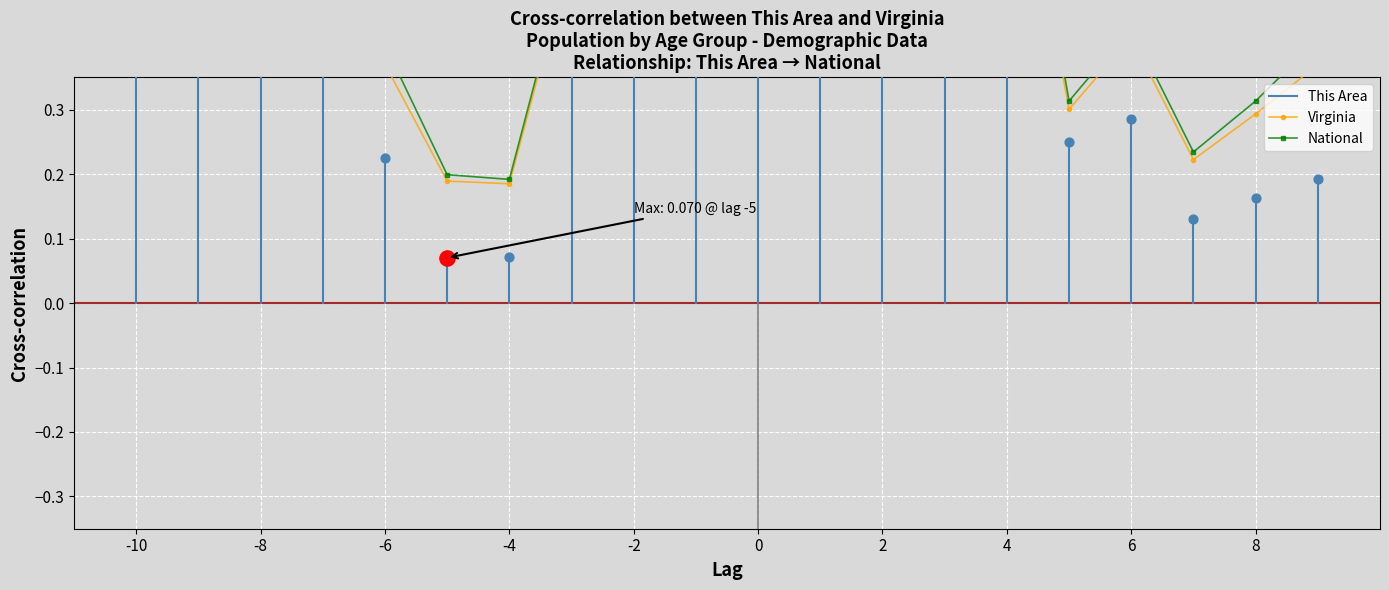

At how many categories does at least one series exceed 0?

20